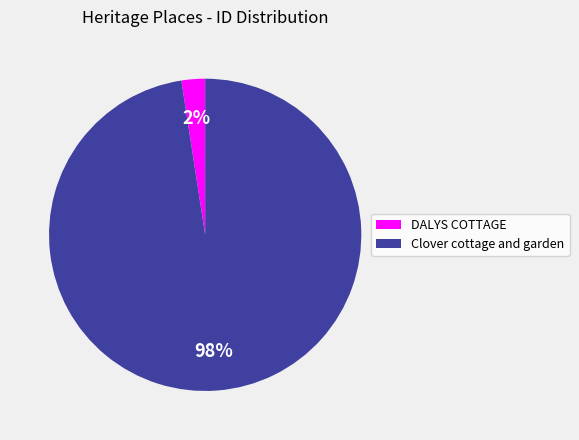

Combined, do DALYS COTTAGE and Clover cottage and garden account for over 50%?

Yes